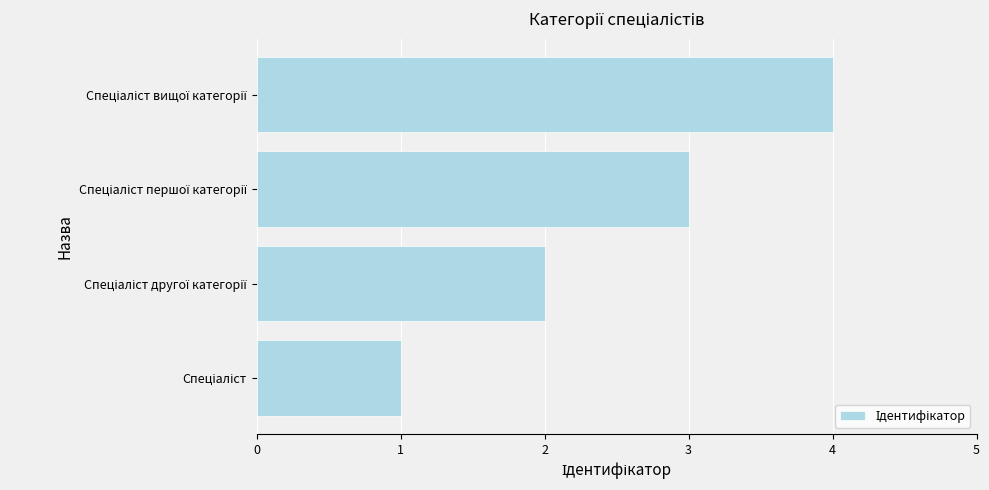

What is the smallest value displayed?

1